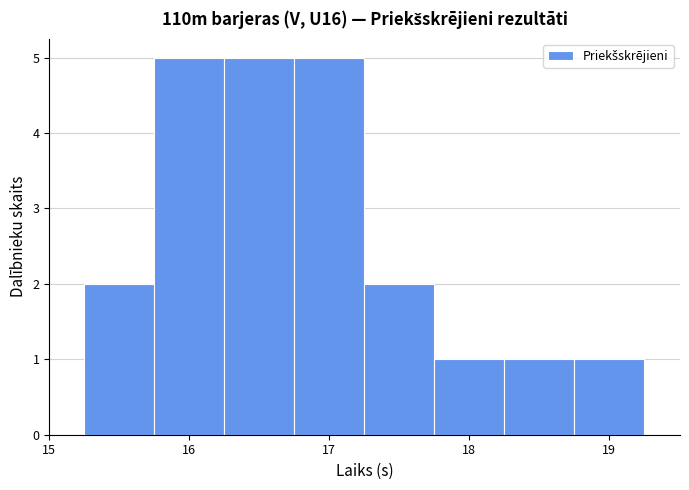

Reading left to right, transcribe this chart: for each bar, give the range it covers on the x-axis and its height. Neither the bar edges nor the heights are printed on the chart, so give them approximately, as read against the axes.

15.25 to 15.75: 2
15.75 to 16.25: 5
16.25 to 16.75: 5
16.75 to 17.25: 5
17.25 to 17.75: 2
17.75 to 18.25: 1
18.25 to 18.75: 1
18.75 to 19.25: 1